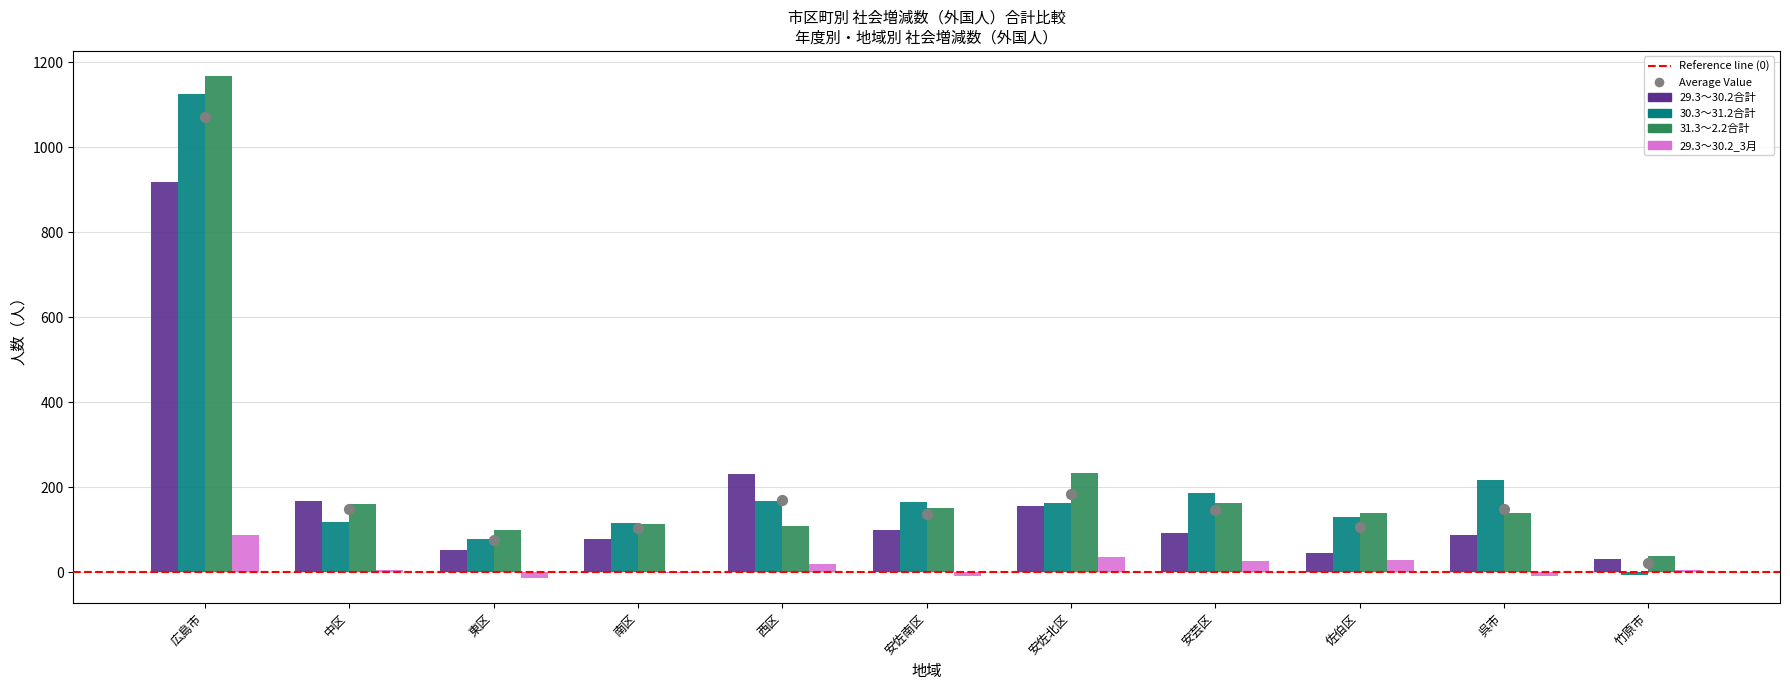

Is the value of 30.3～31.2合計 at 西区 greater than the value of 29.3～30.2_3月 at 南区?

Yes